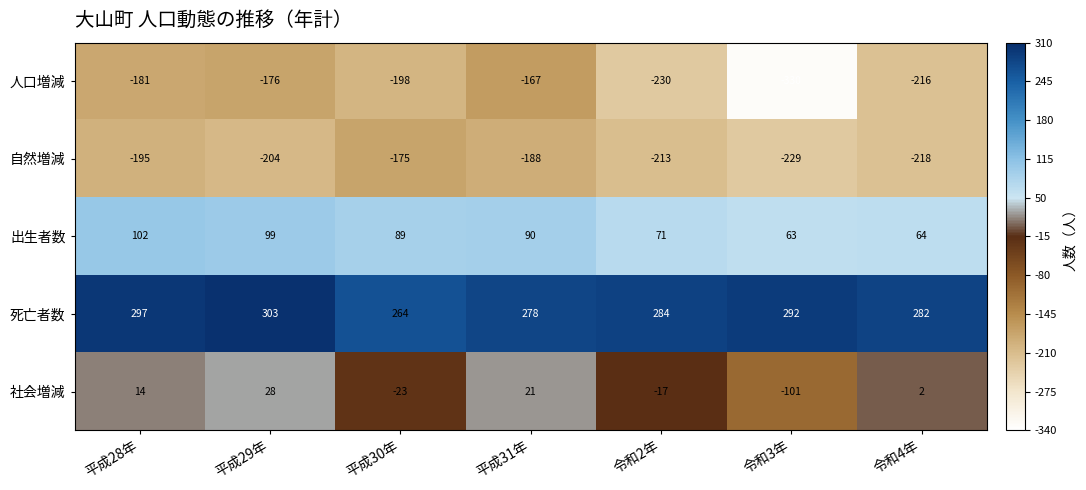

Is it true that 死亡者数 equals 303 at 平成29年?

True